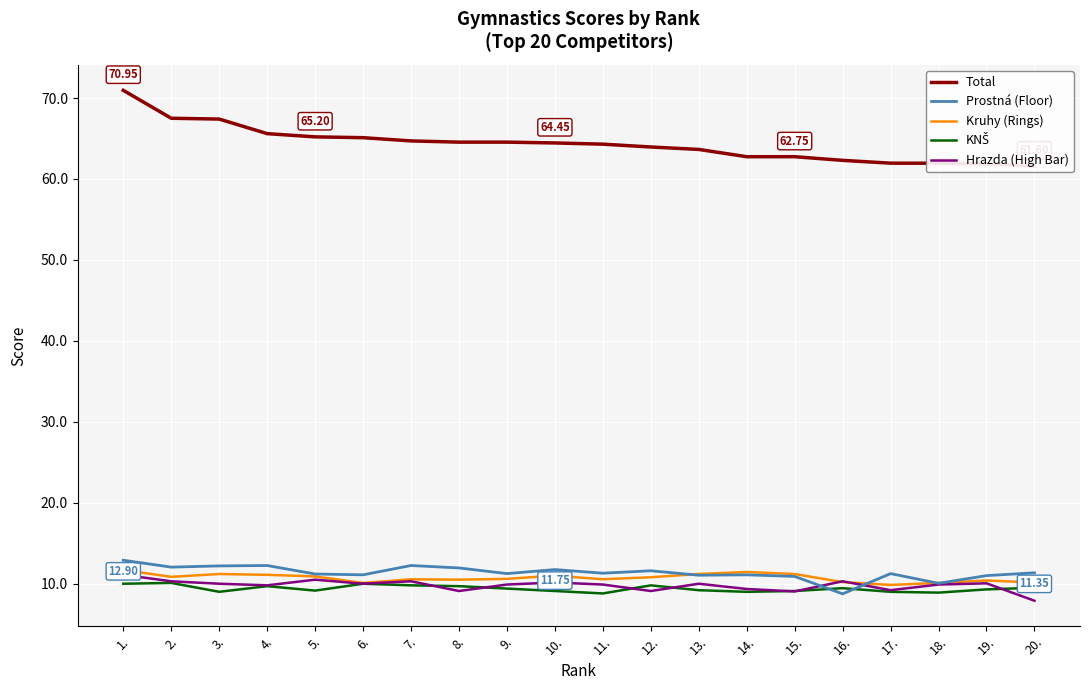

What is the difference between the second highest and second lowest values in the Prostná (Floor) series?

2.2